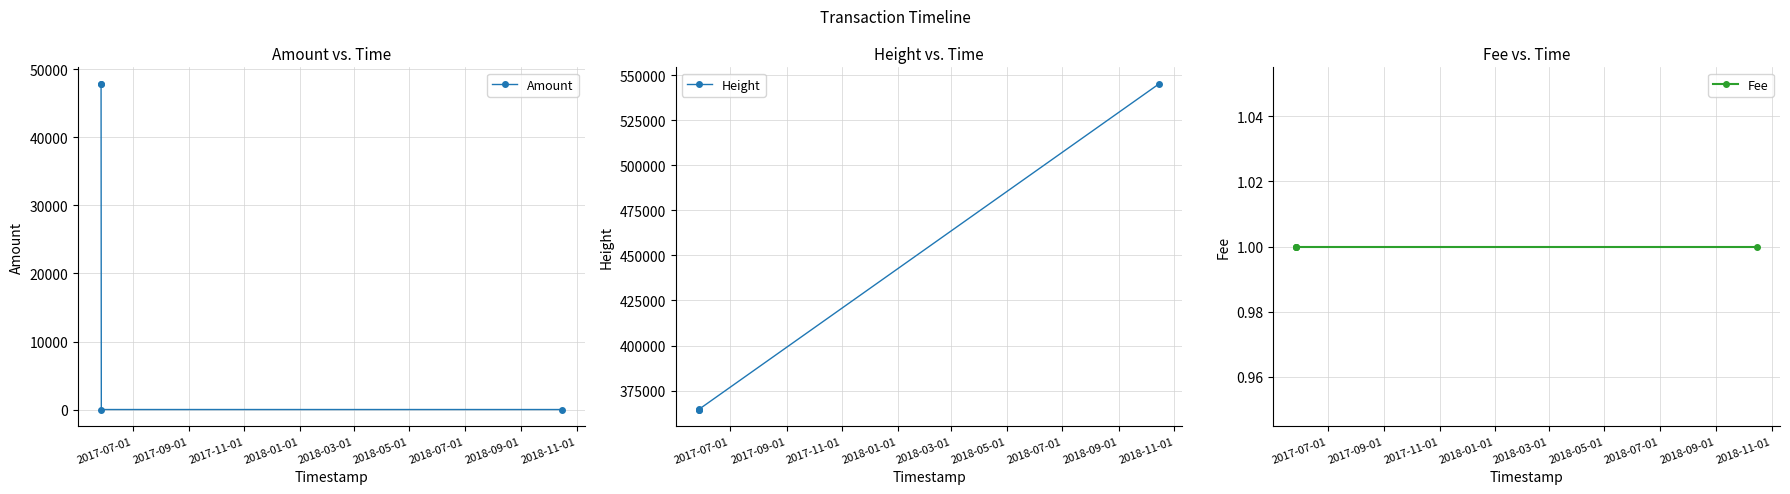

What is the value of the Height point at the 1st from the left?

364497